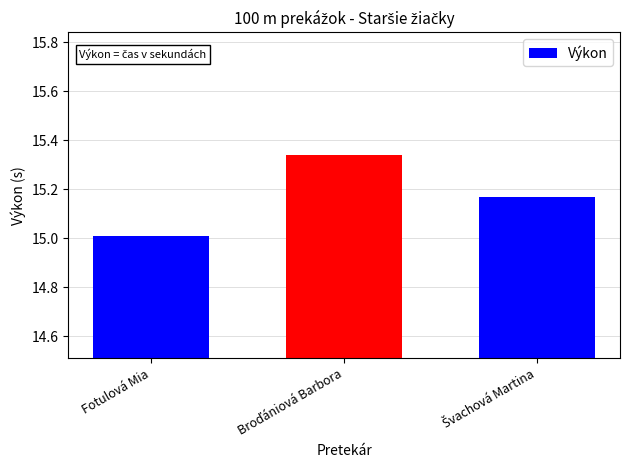

True or false: the data shows 24.2 at Fotulová Mia.

False